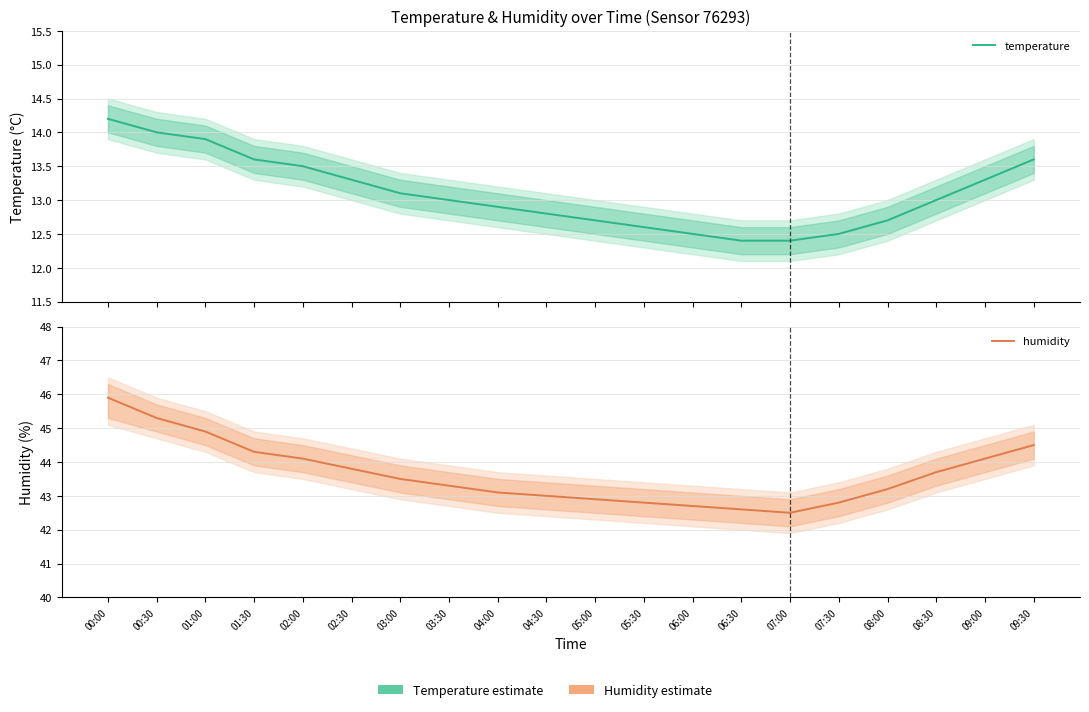

Is the value of humidity at 03:30 greater than the value of temperature at 00:30?

Yes